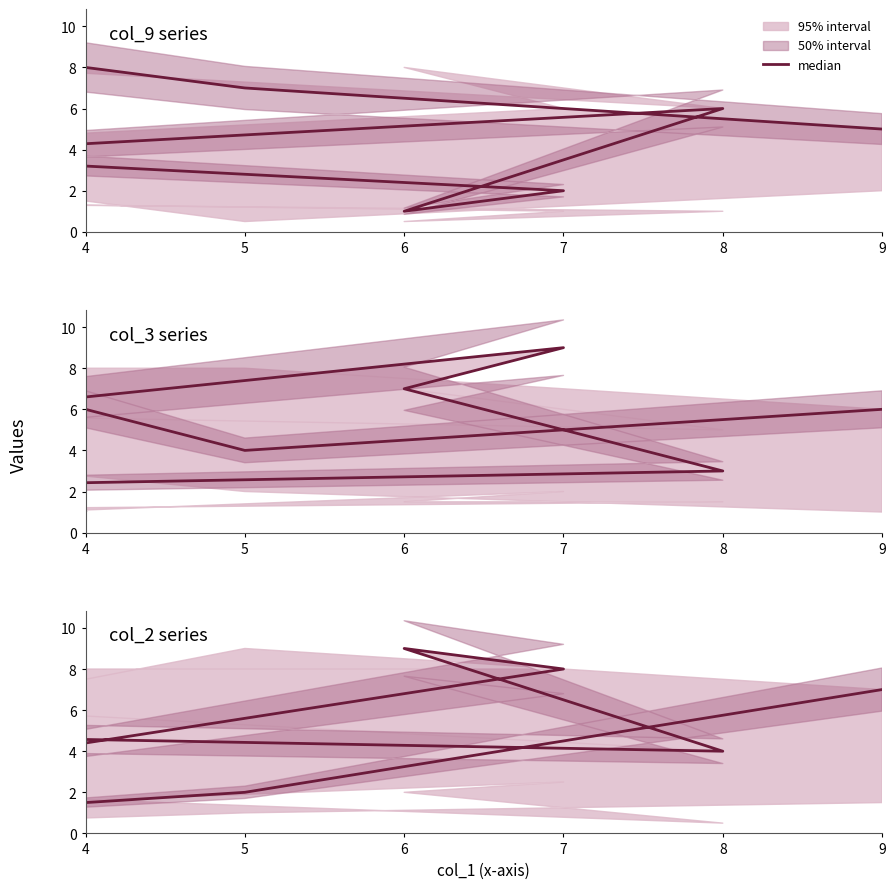

Reading left to right, transcribe all the data shown in this chart.

4	2	8	9	4	5	1	2	7